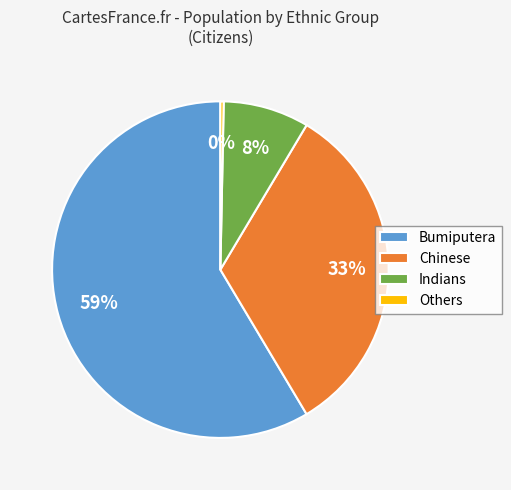

Count the number of slices in the pie.

4